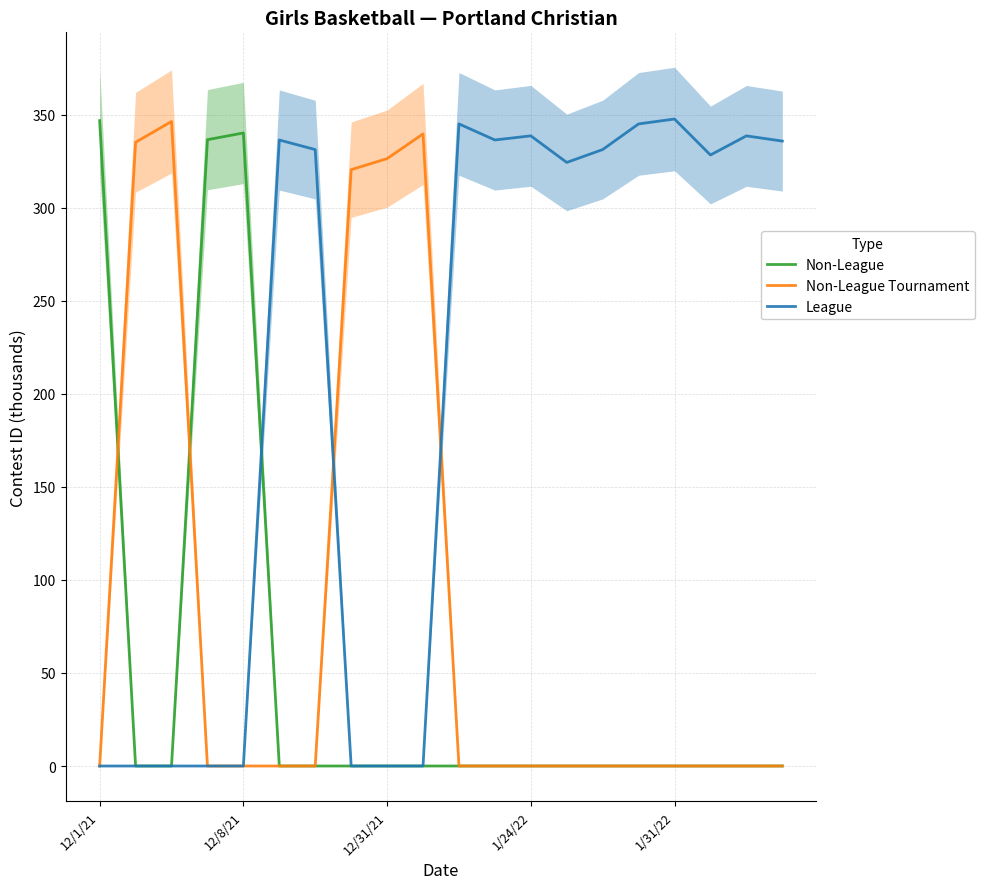

True or false: Non-League has a value of 0.0 at 12/31/21.

True